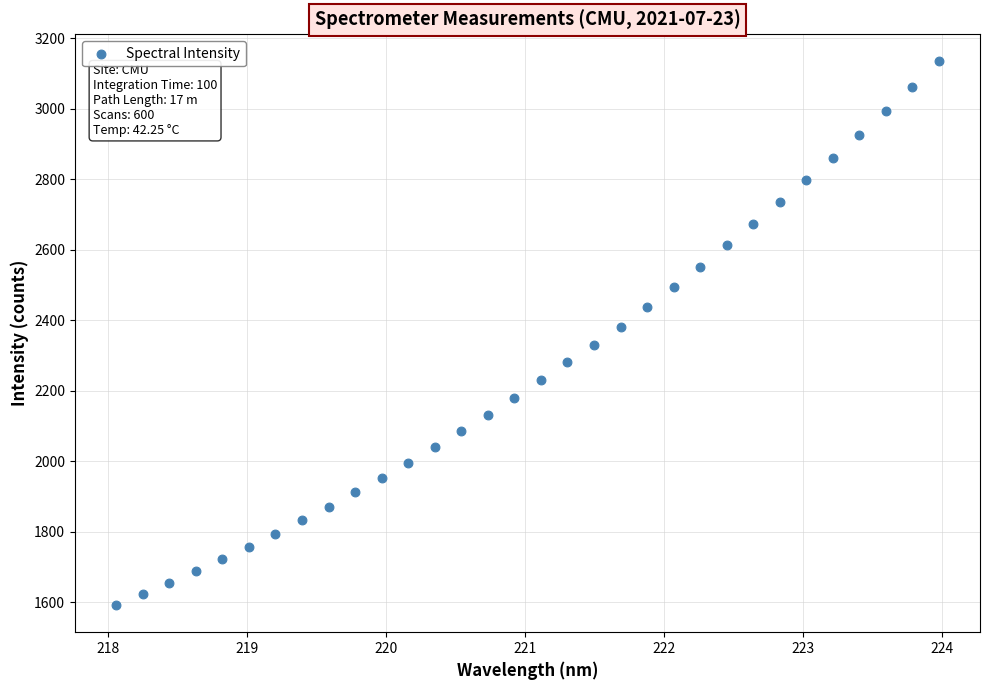

What is the range of Y values (max minus min)?

1542.5